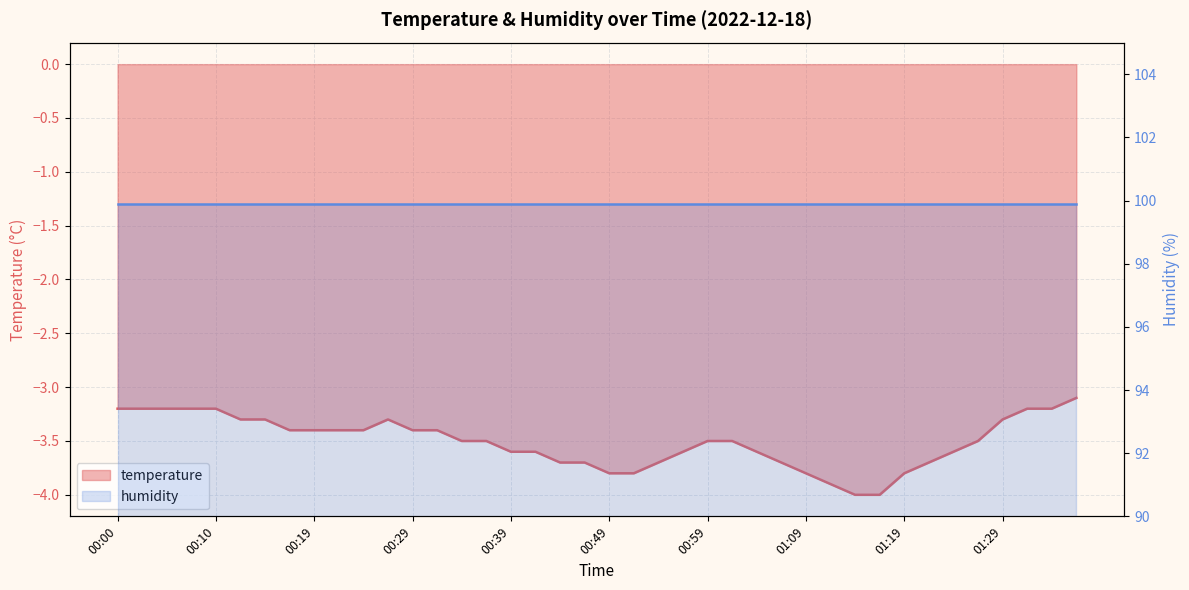

Reading right to left, what are all the values shown in this chart?

01:37=-3.1	01:34=-3.2	01:32=-3.2	01:29=-3.3	01:27=-3.5	01:24=-3.6	01:22=-3.7	01:19=-3.8	01:17=-4.0	01:14=-4.0	01:12=-3.9	01:09=-3.8	01:07=-3.7	01:04=-3.6	01:02=-3.5	00:59=-3.5	00:57=-3.6	00:54=-3.7	00:52=-3.8	00:49=-3.8	00:47=-3.7	00:45=-3.7	00:42=-3.6	00:39=-3.6	00:37=-3.5	00:34=-3.5	00:32=-3.4	00:29=-3.4	00:27=-3.3	00:24=-3.4	00:22=-3.4	00:19=-3.4	00:17=-3.4	00:15=-3.3	00:12=-3.3	00:10=-3.2	00:07=-3.2	00:05=-3.2	00:02=-3.2	00:00=-3.2